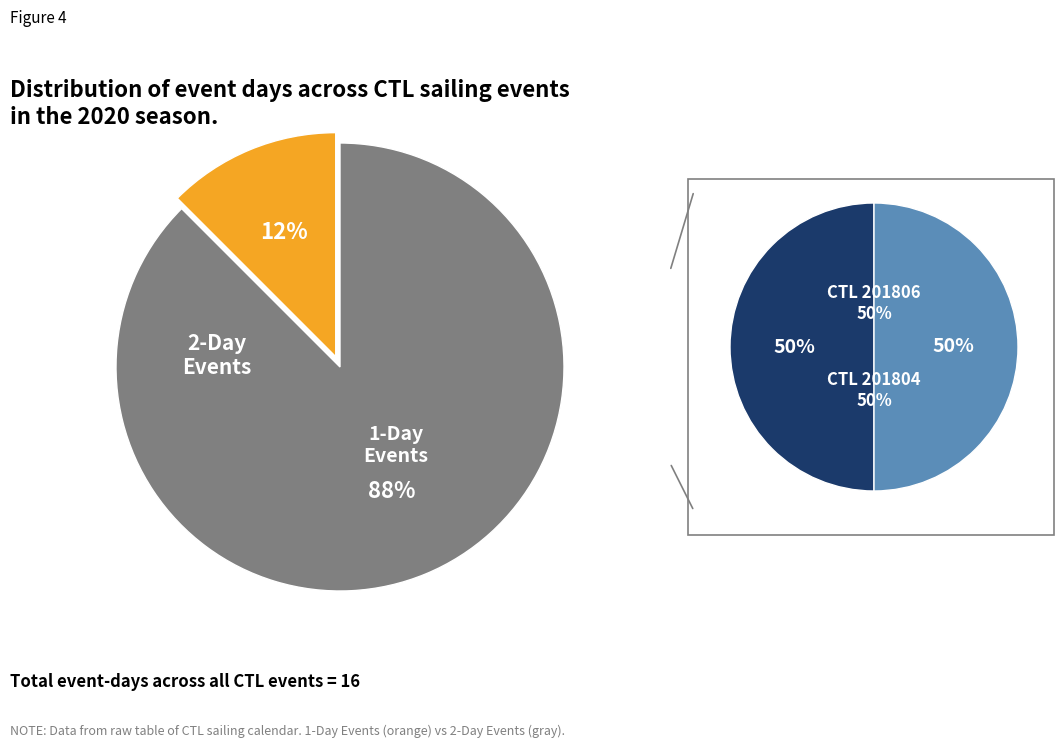

True or false: 201801 accounts for 21% of the total.

False